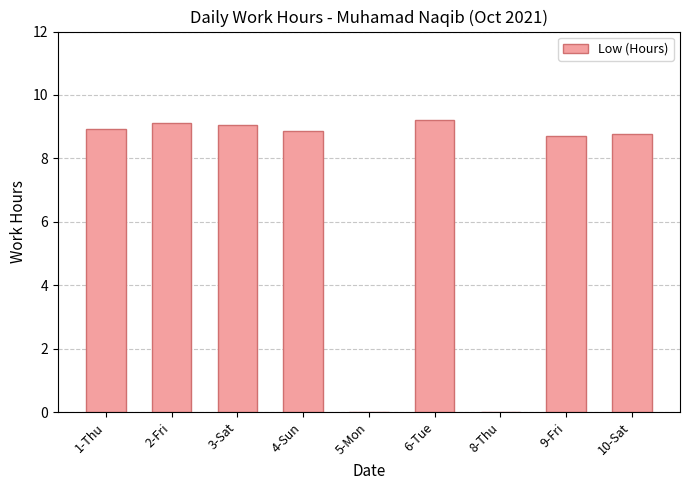

What is the sum of all values?

62.6